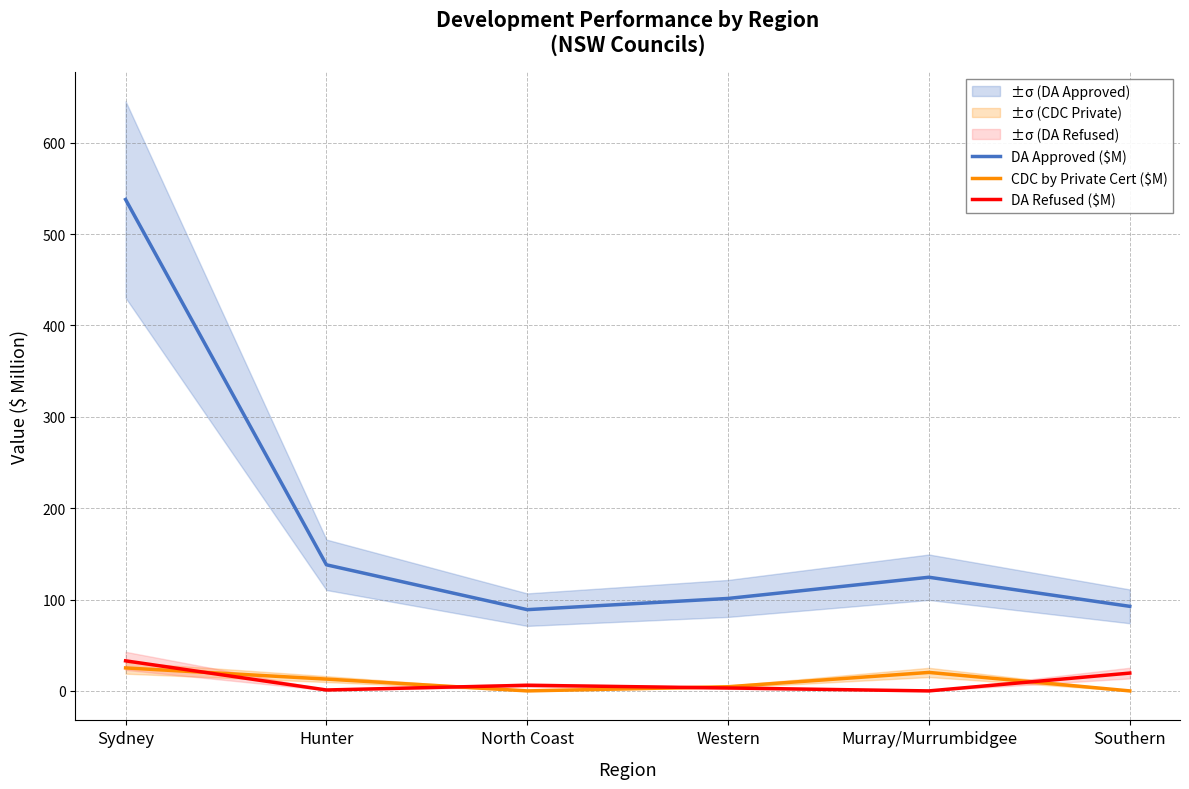

Which category has the highest value in the DA Refused ($M) series?

Sydney